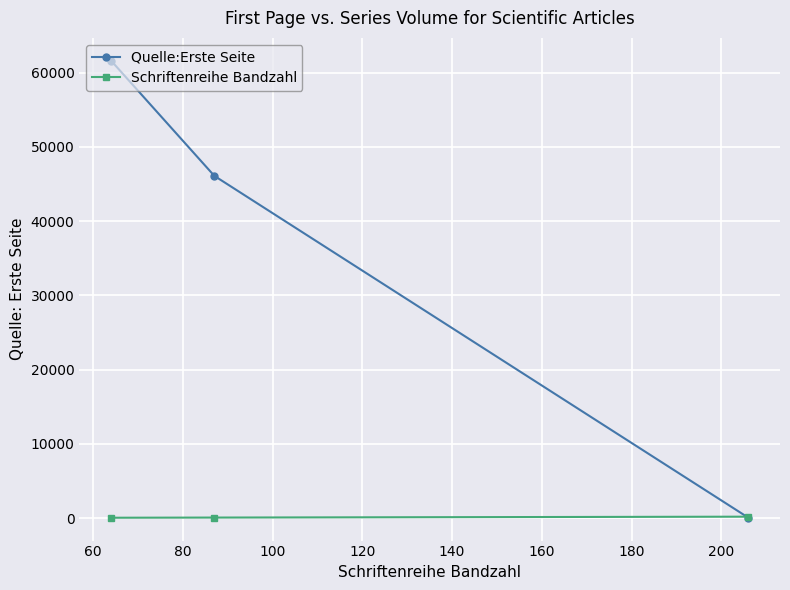

What is the highest value of the Quelle:Erste Seite series?

61601